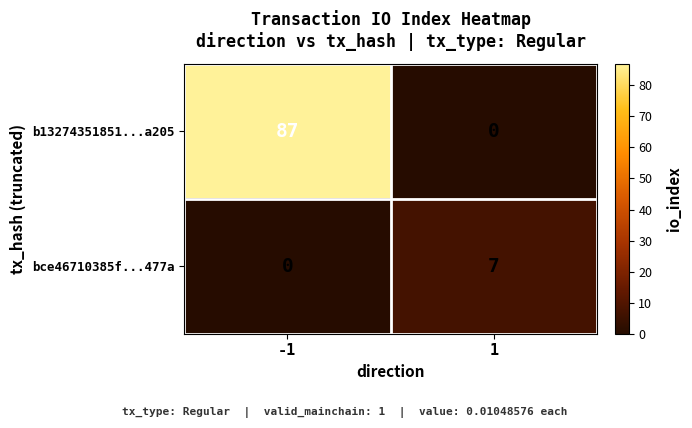

What is the approximate value of bce46710385f...477a at 1?

7